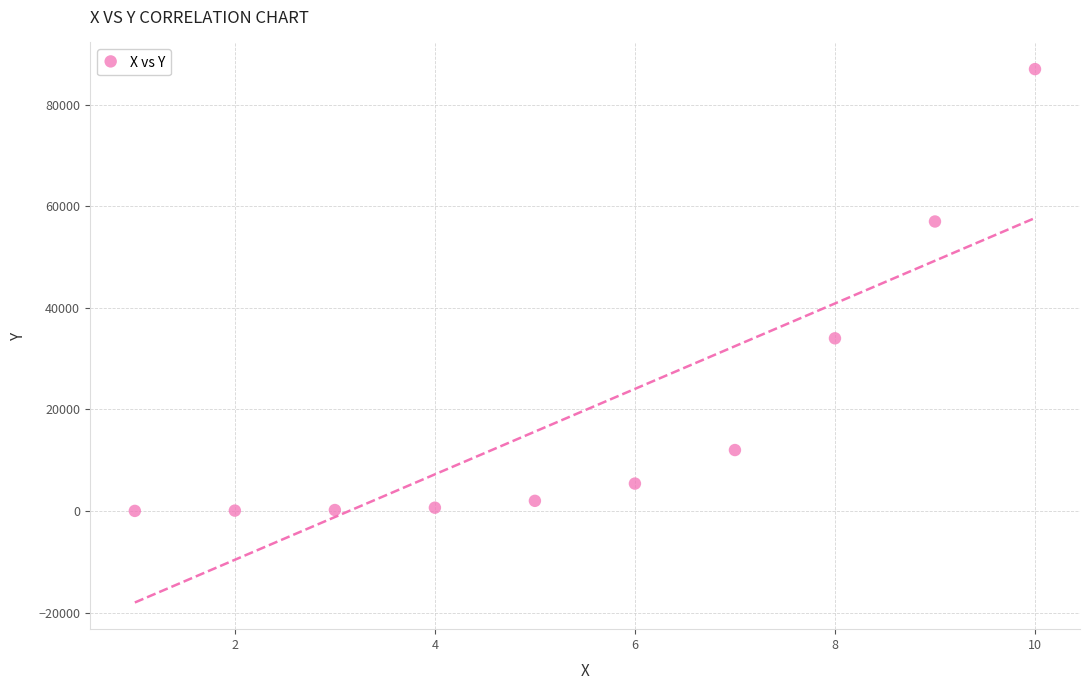

What is the average Y value?

19834